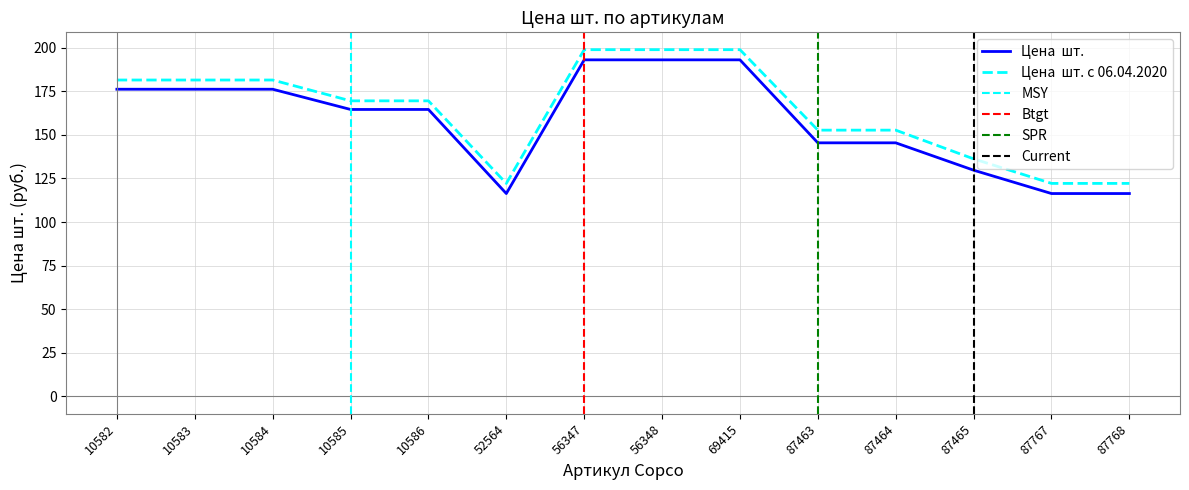

True or false: Цена  шт. с 06.04.2020 and Цена  шт. intersect in this chart.

False